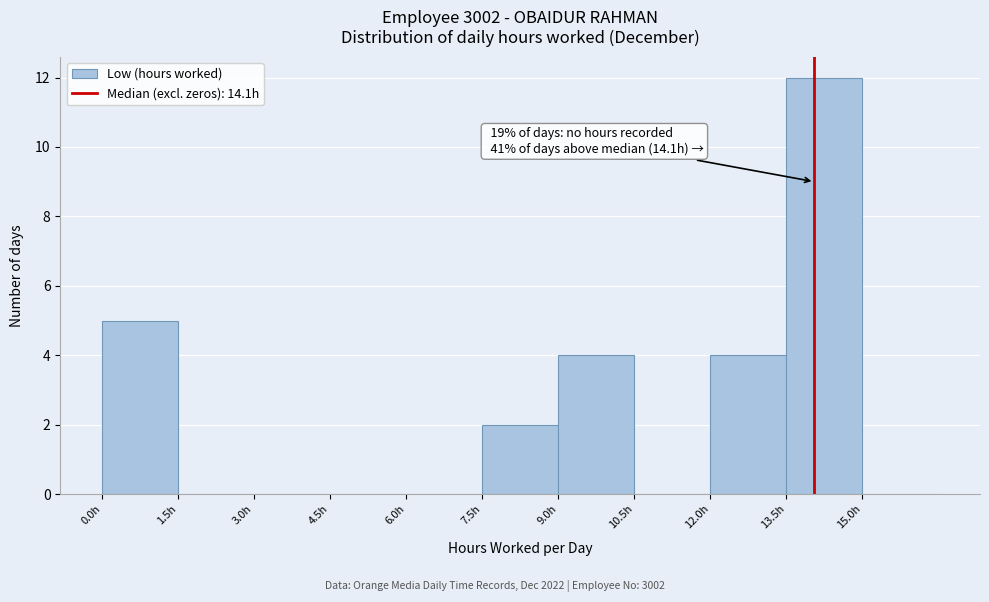

Which range on the x-axis has the tallest bar?

13.5 to 15.0